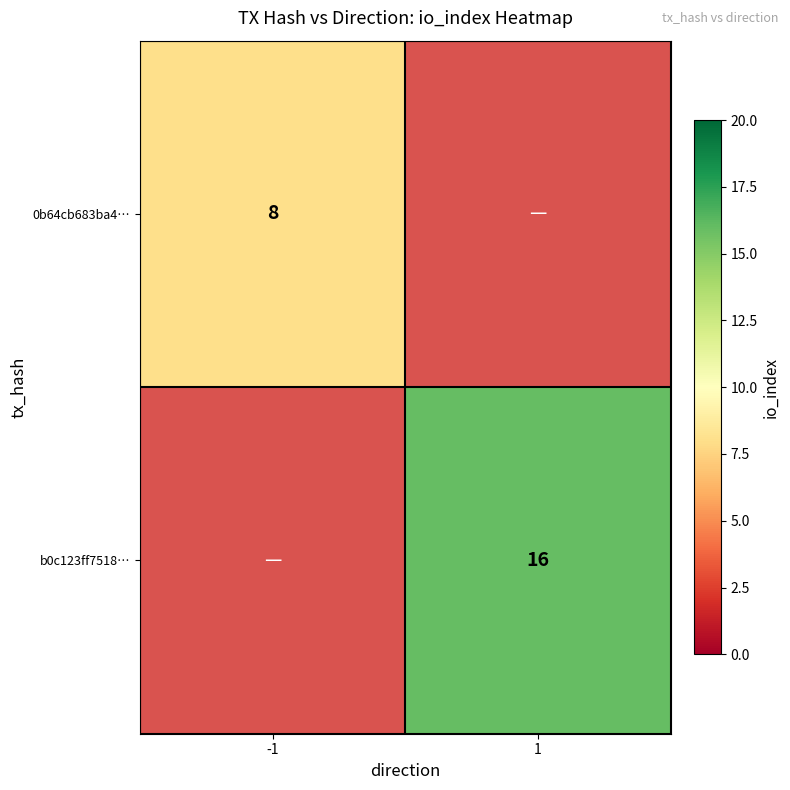

How many data points does each series have?

2